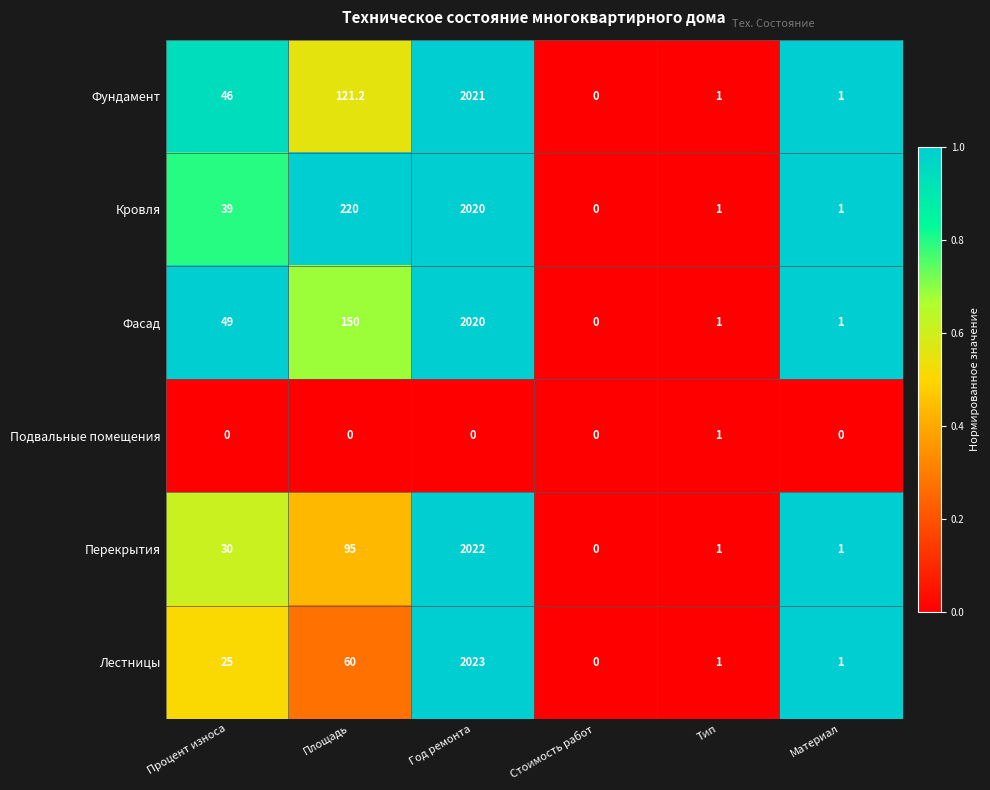

Which series changed the most between Год ремонта and Материал?

Лестницы